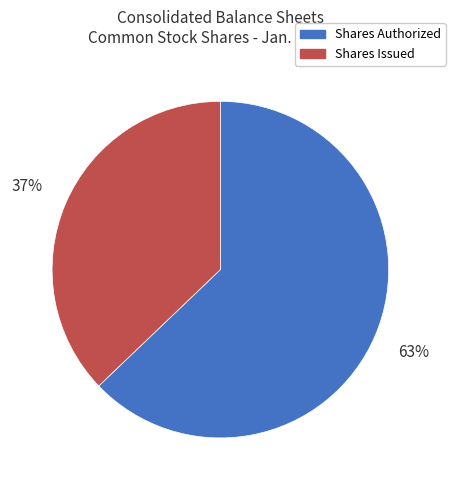

Between Shares Issued and Shares Authorized, which is larger?

Shares Authorized